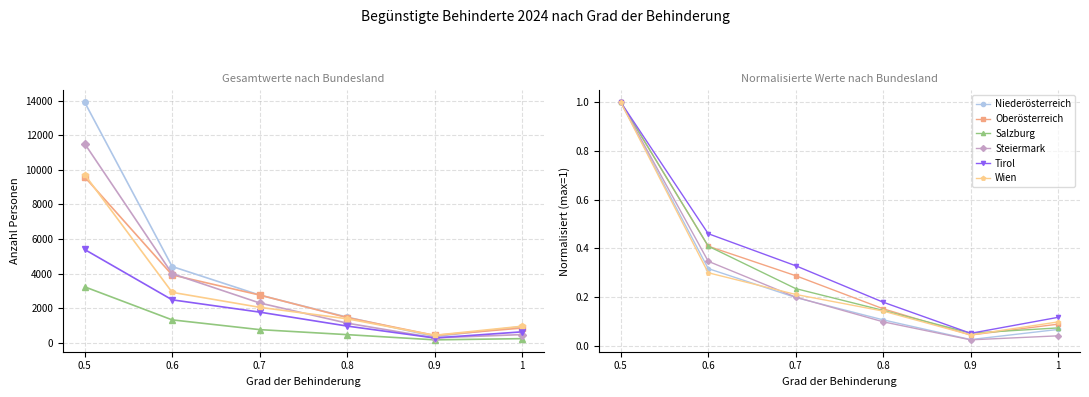

How many lines are shown in the chart?

6